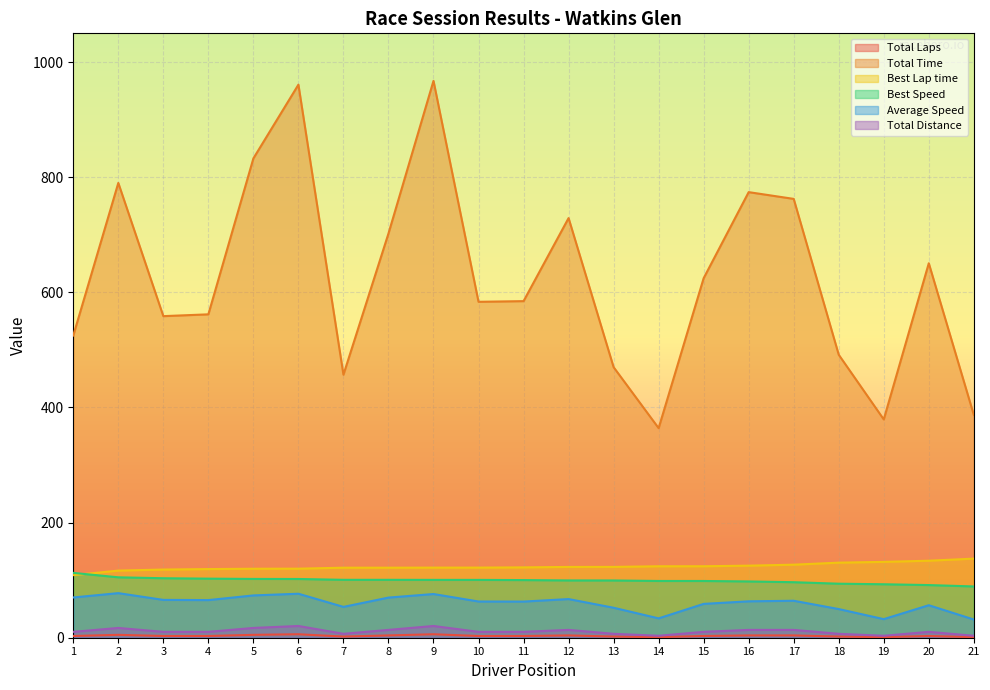

What are all the series names shown in the legend?

Total Laps, Total Time, Best Lap time, Best Speed, Average Speed, Total Distance